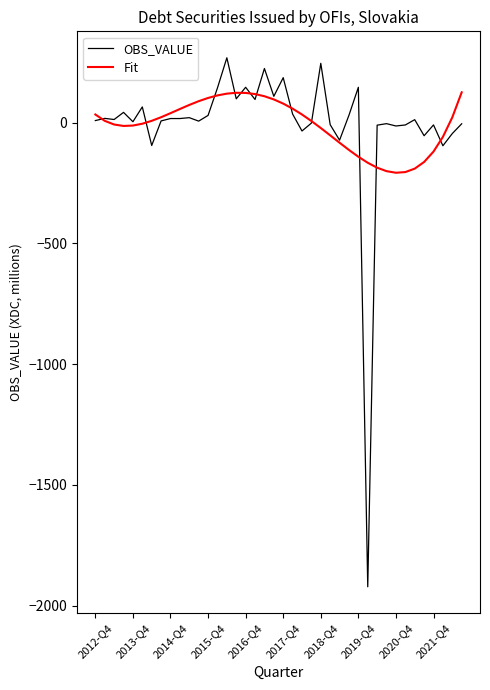

What are all the series names shown in the legend?

OBS_VALUE, Fit